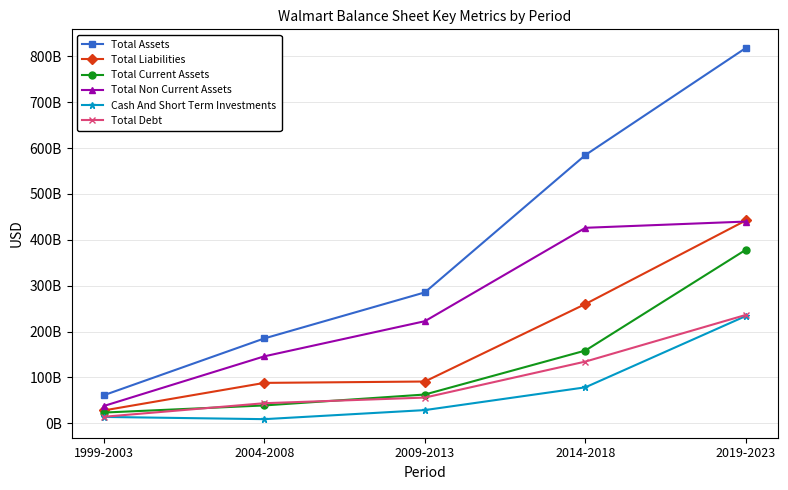

True or false: Cash And Short Term Investments and Total Liabilities intersect in this chart.

False